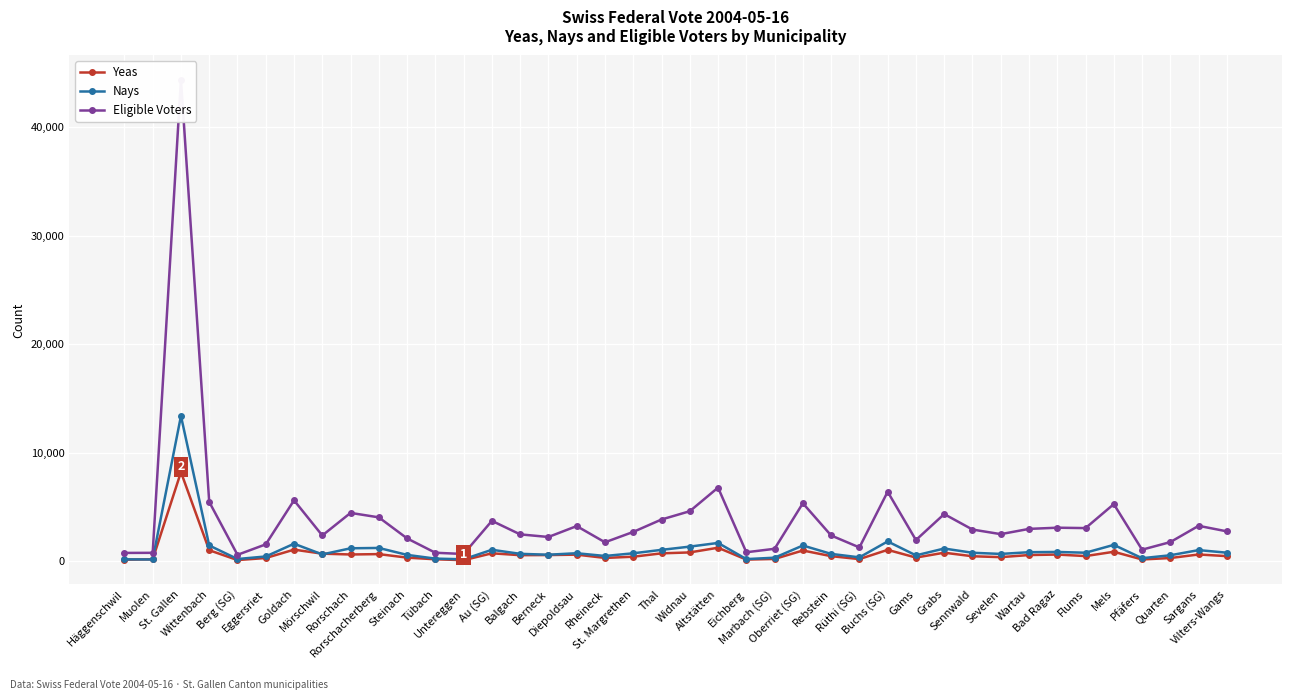

At which category is the sum across all series the highest?

St. Gallen